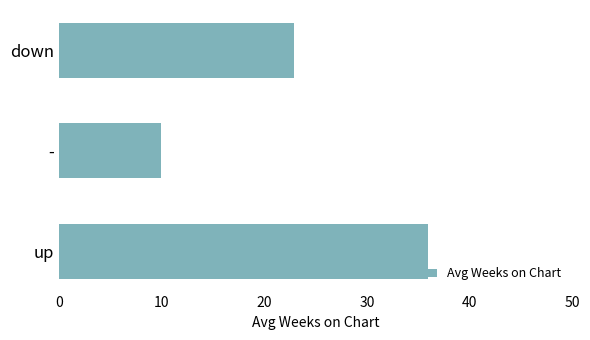

Is it true that the value at - is 16.1?

False